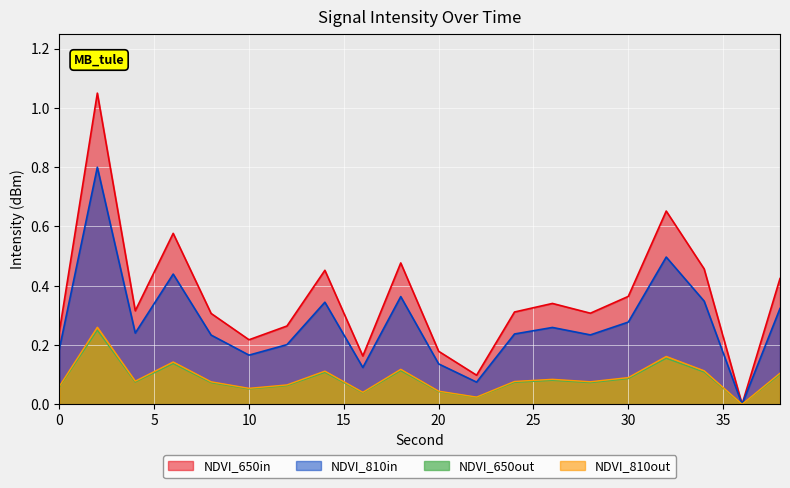

Where is the first local minimum?

4